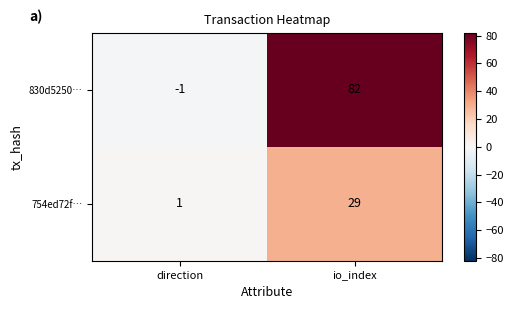

Reading right to left, transcribe all the data shown in this chart.

830d5250…: io_index=82	direction=-1
754ed72f…: io_index=29	direction=1